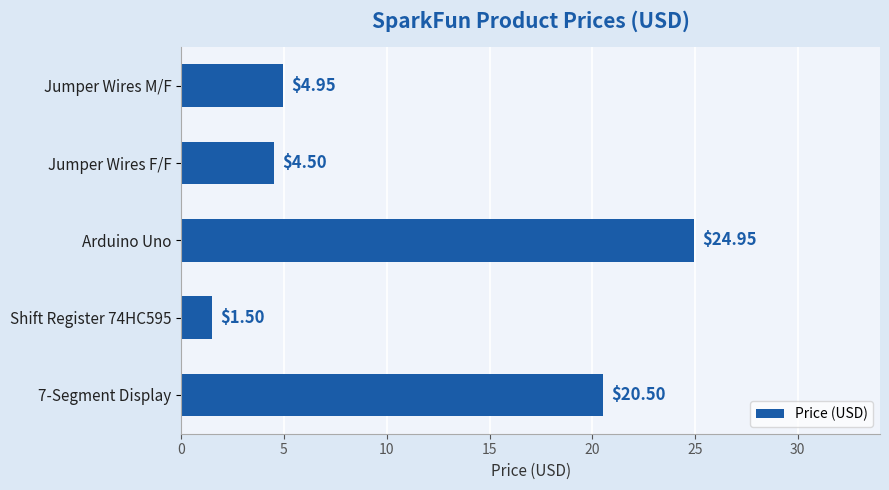

Rank the categories by value from lowest to highest.

Shift Register 74HC595, Jumper Wires F/F, Jumper Wires M/F, 7-Segment Display, Arduino Uno